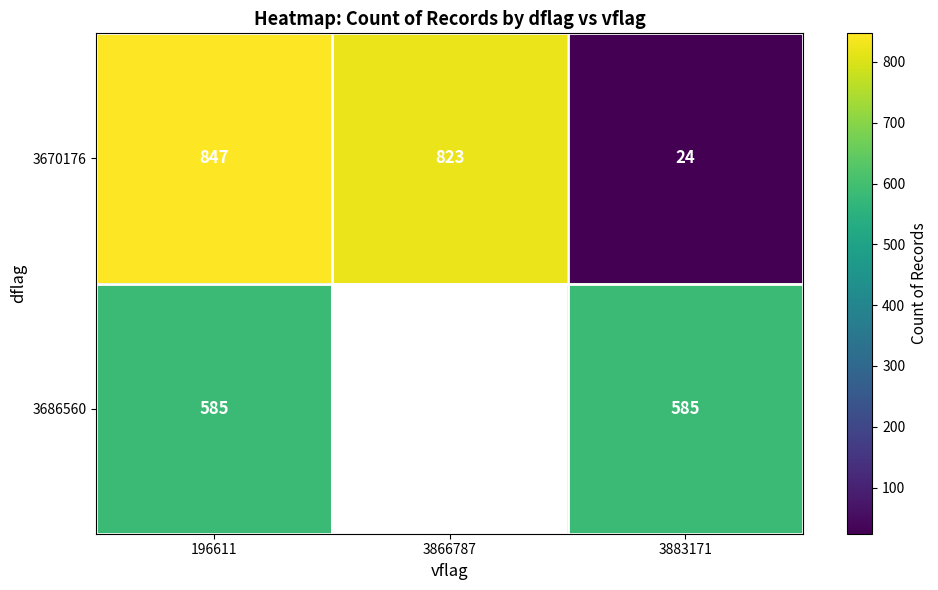

What is the spread (max minus min) of values at 196611?

262